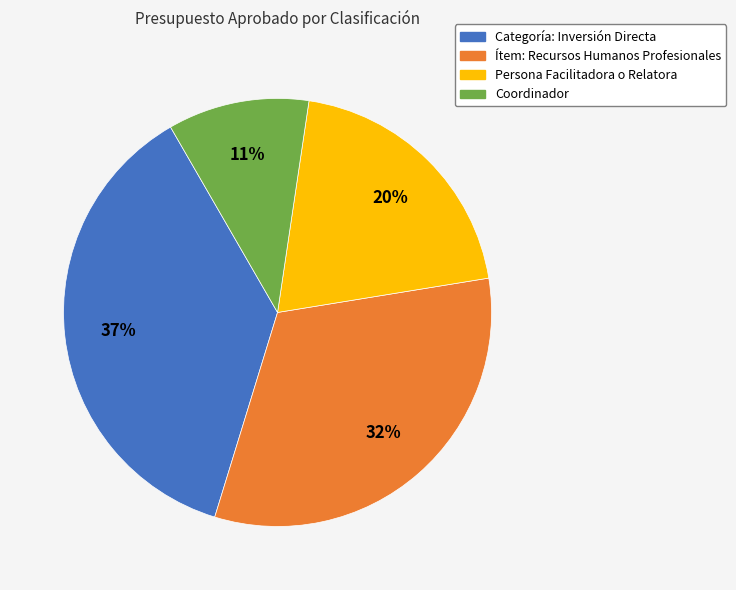

Count the number of slices in the pie.

4